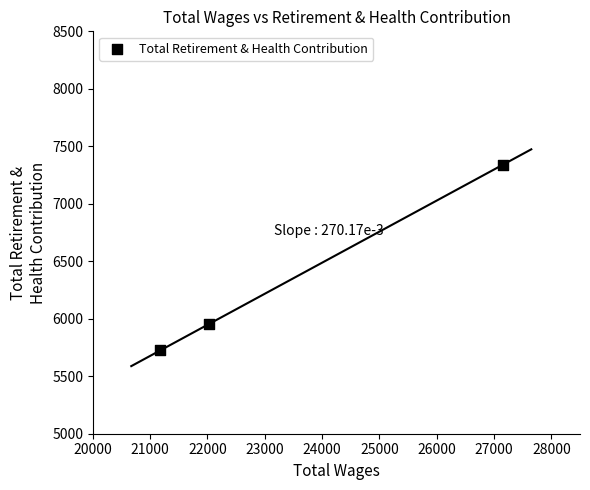

What is the average Y value?

6338